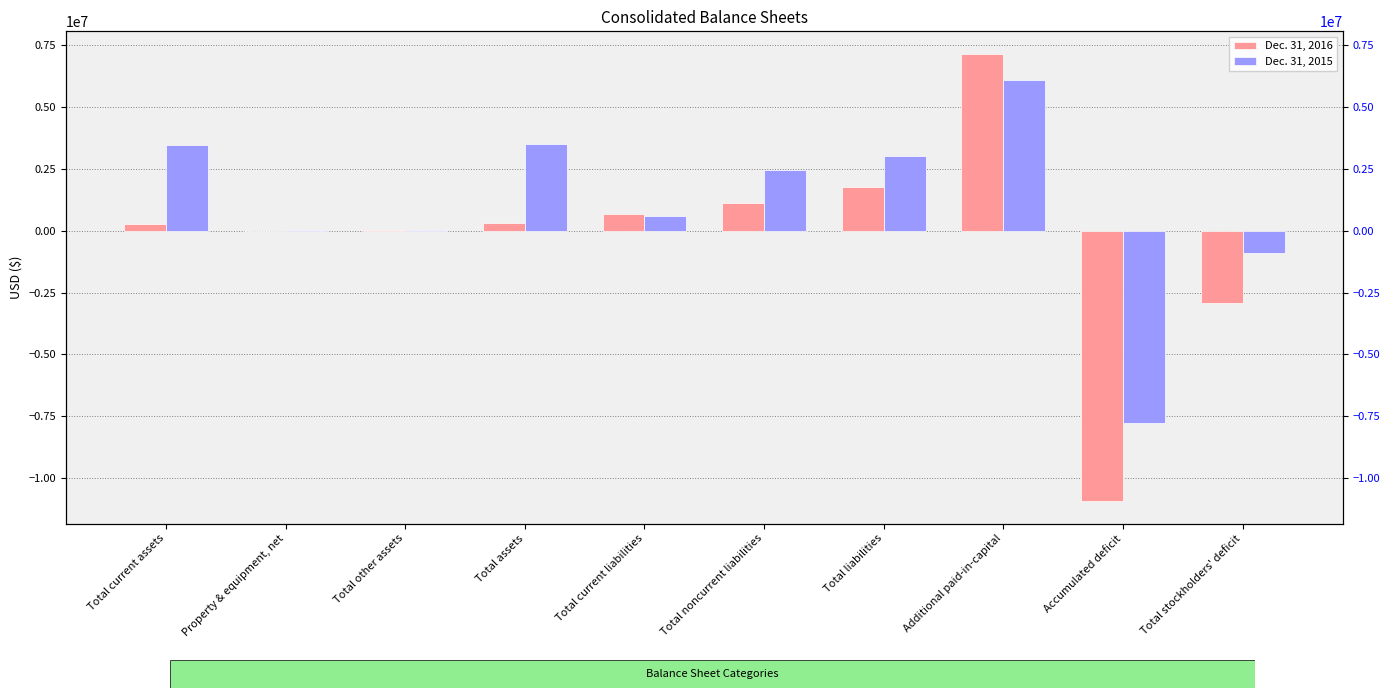

What is the spread (max minus min) of values at Total stockholders' deficit?

2022031